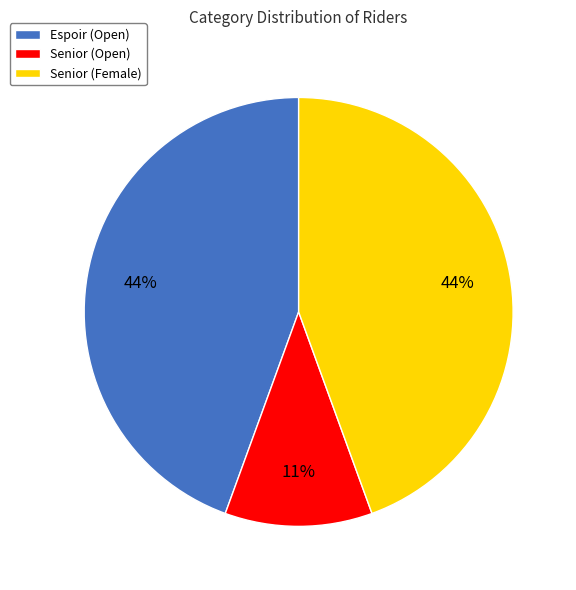

Do Senior (Female) and Espoir (Open) together represent more than half of the pie?

Yes